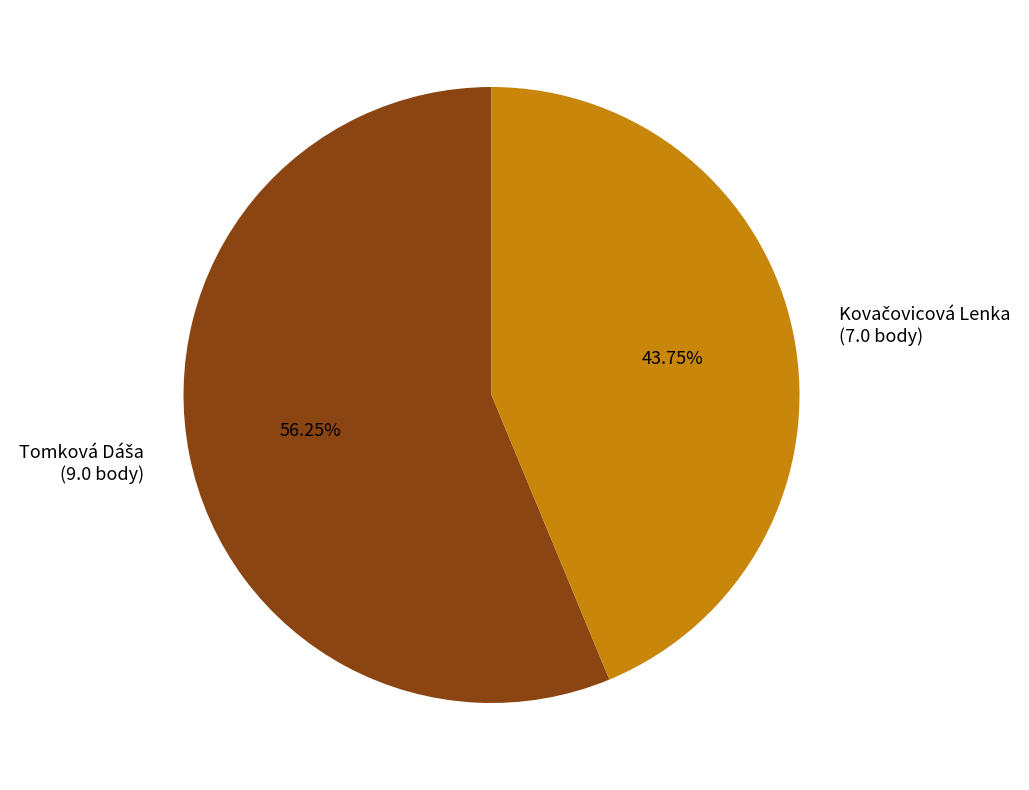

Is there any slice that represents more than half of the pie?

Yes